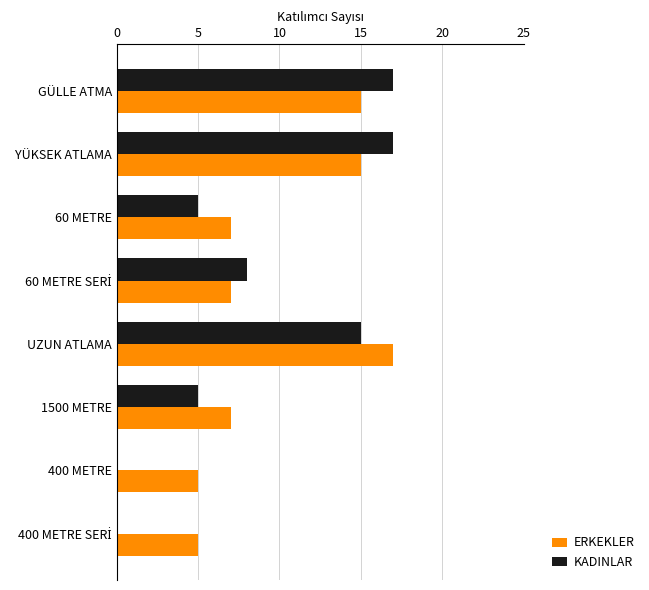

What is the greatest value displayed?

17